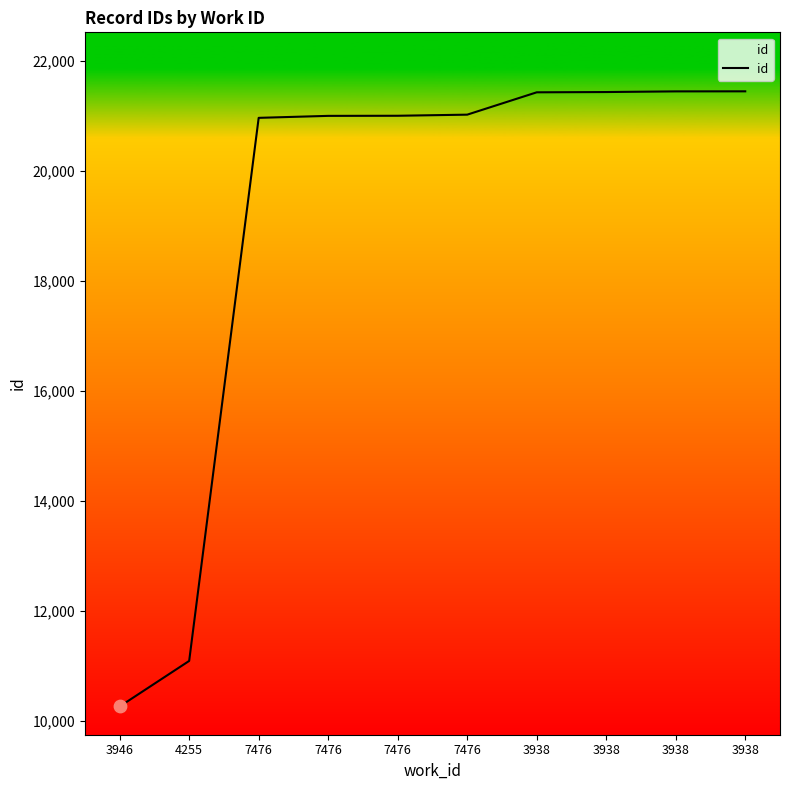

How many lines are shown in the chart?

1